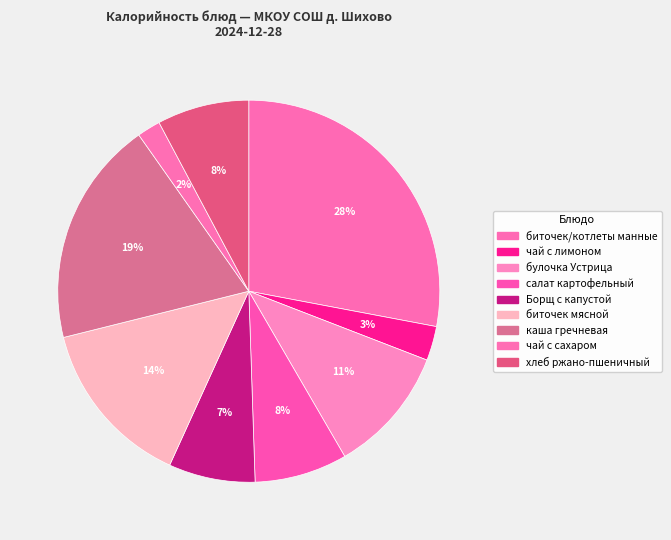

The чай с сахаром slice represents 2% of the pie. True or false?

True